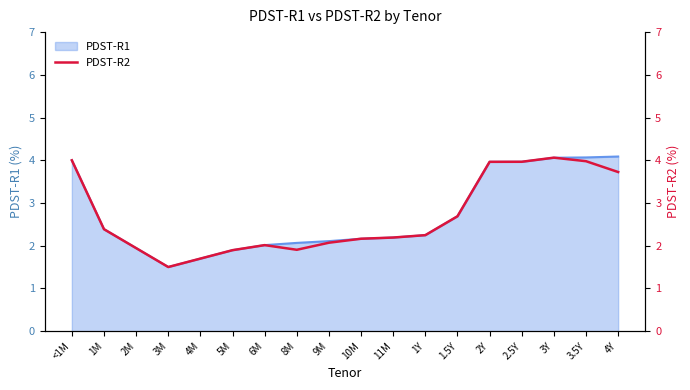

What is the minimum value shown in the chart?

1.5